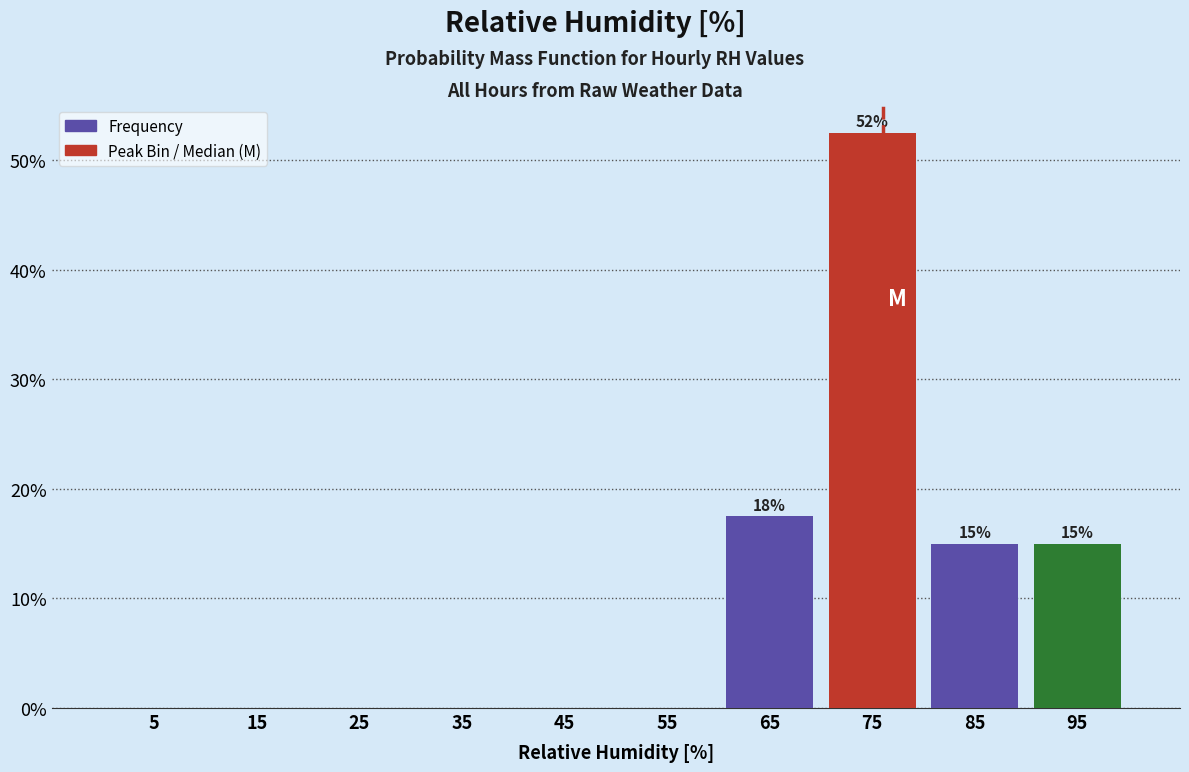

Over which range of the x-axis is the bar tallest?

70 to 80